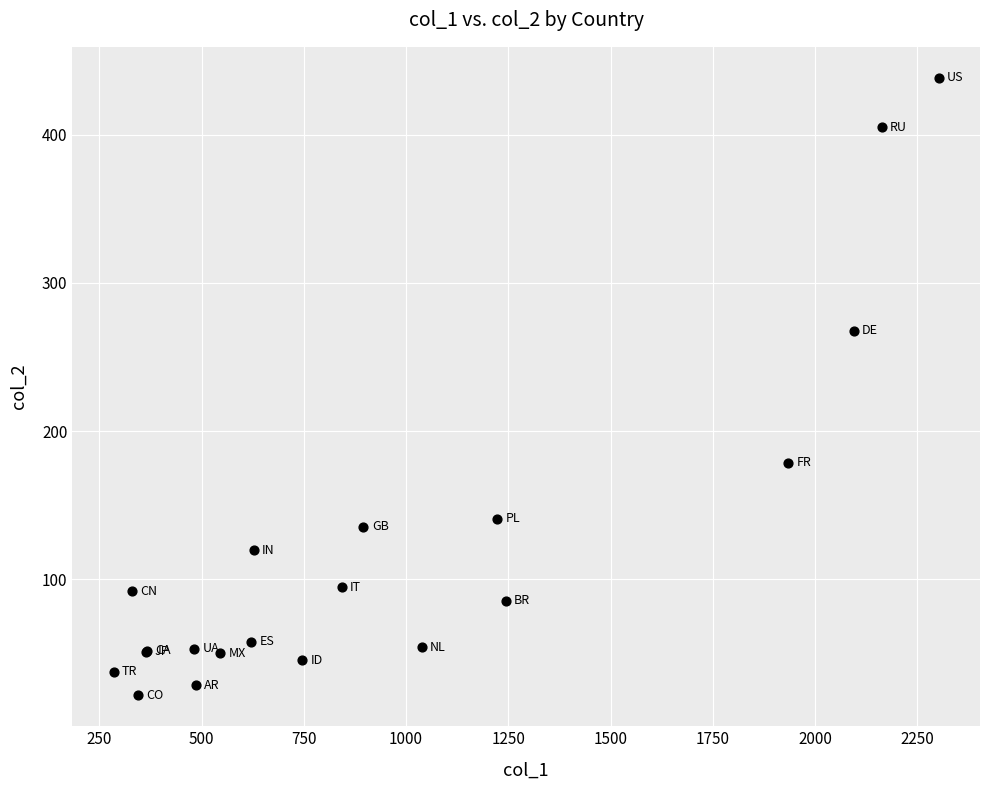

What Y value in the scatter plot is closest to 230?

267.8